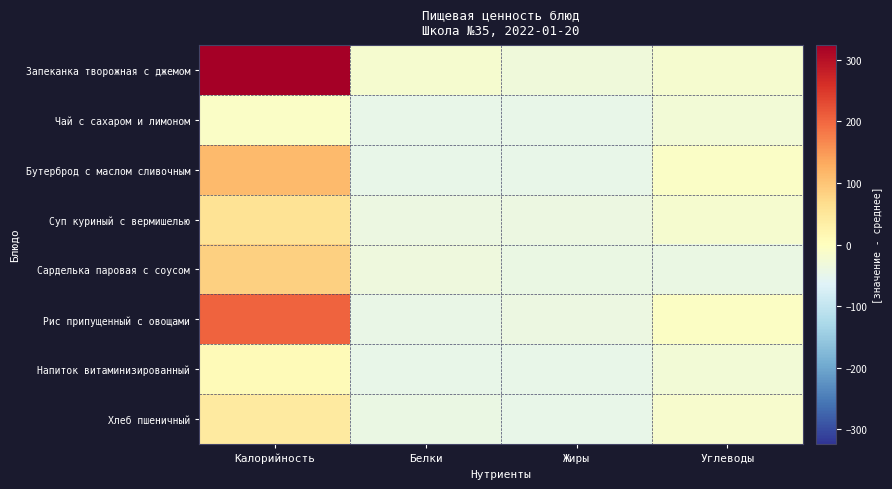

The Напиток витаминизированный series shows 8.7 at Калорийность. True or false?

True